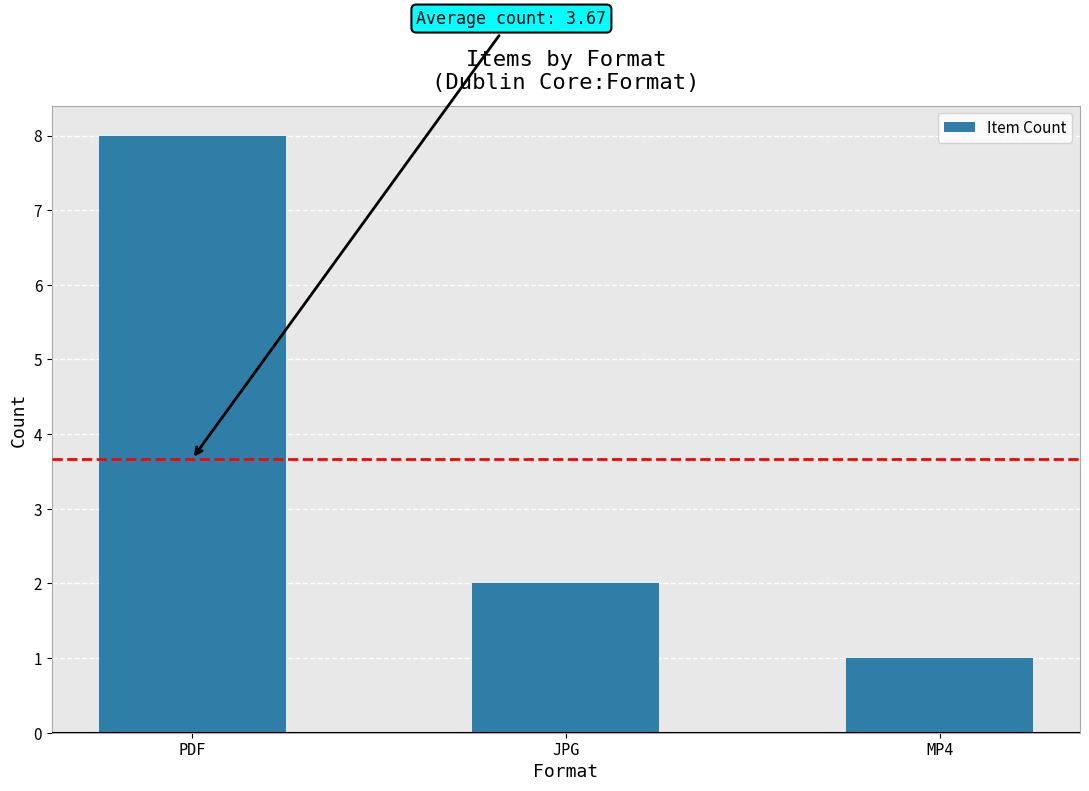

True or false: the data shows 1 at MP4.

True